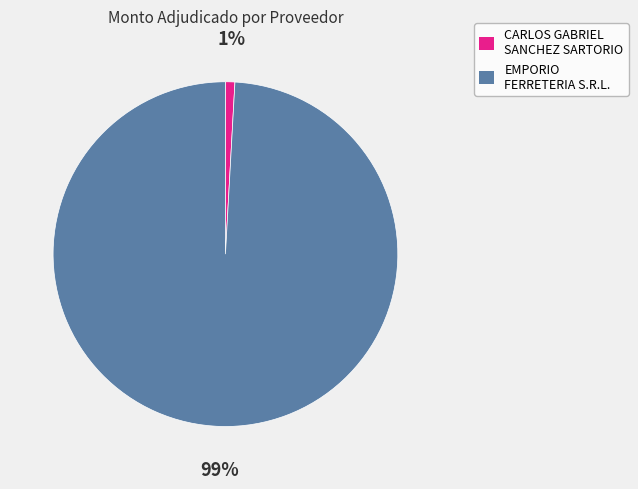

Between CARLOS GABRIEL SANCHEZ SARTORIO and EMPORIO FERRETERIA S.R.L., which is larger?

EMPORIO FERRETERIA S.R.L.